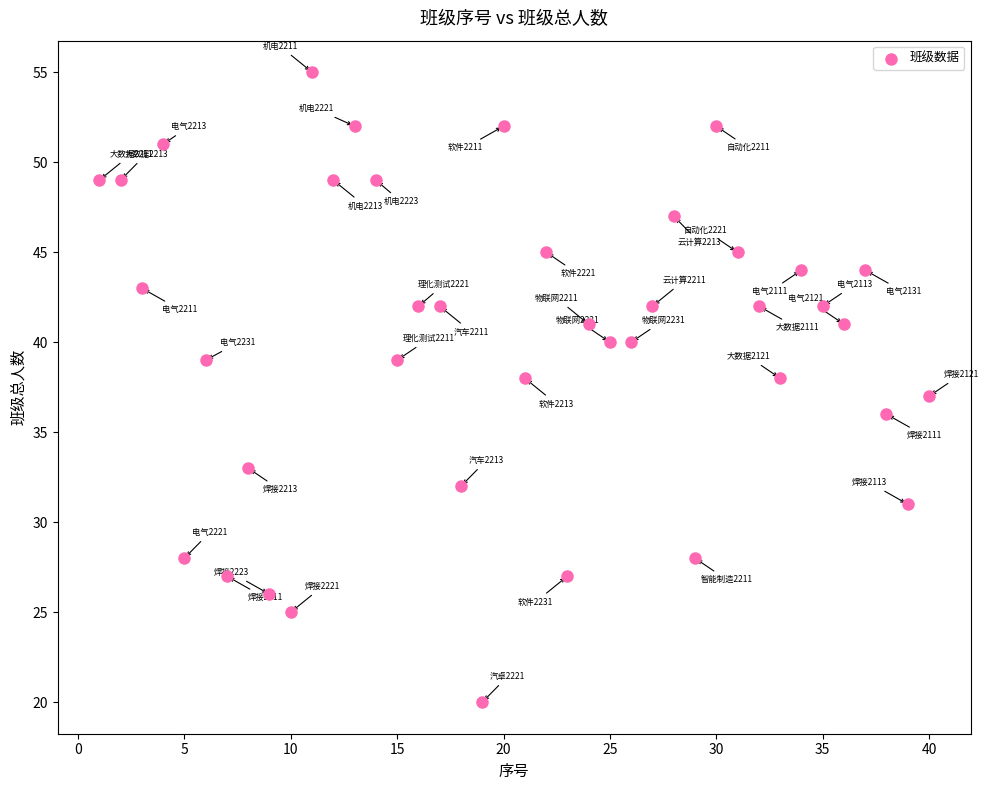

What is the range of X values (max minus min)?

39